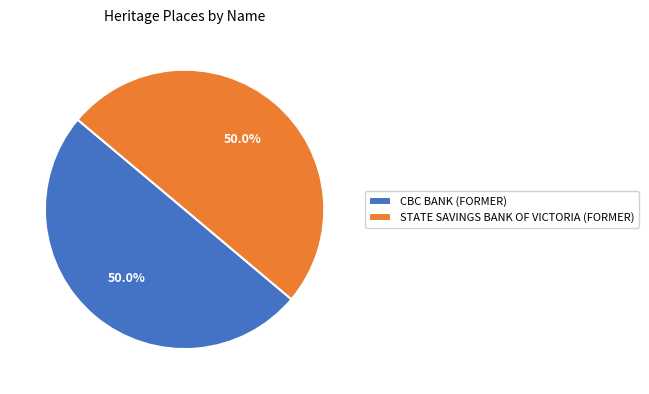

Do CBC BANK (FORMER) and STATE SAVINGS BANK OF VICTORIA (FORMER) together represent more than half of the pie?

Yes